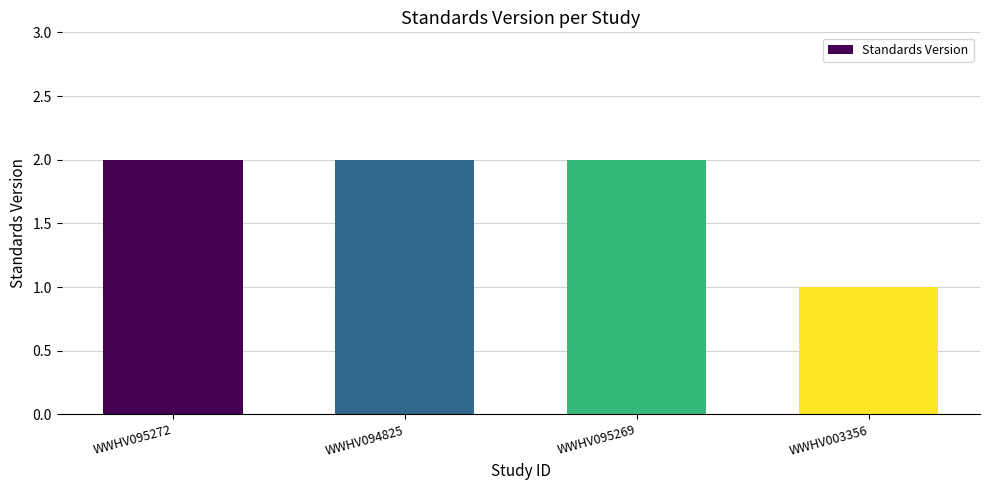

What position from the left is WWHV003356?

4